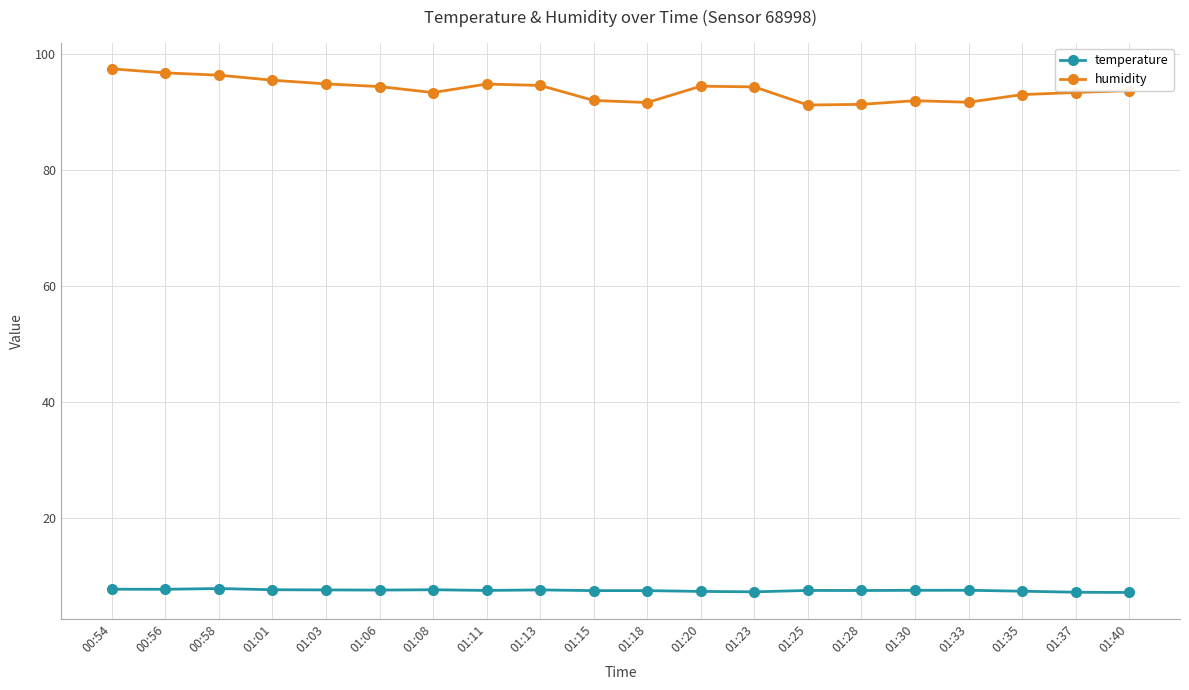

How many series are shown in this chart?

2